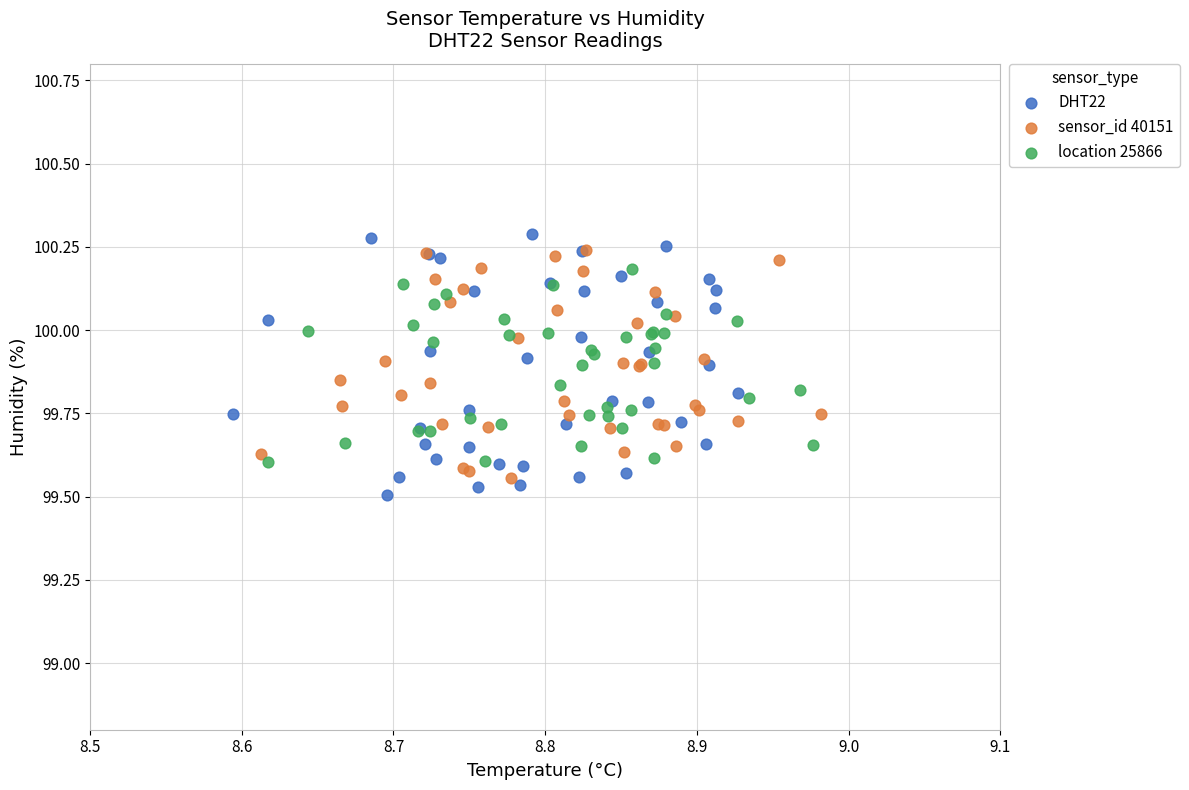

What are all the series names shown in the legend?

DHT22, sensor_id 40151, location 25866